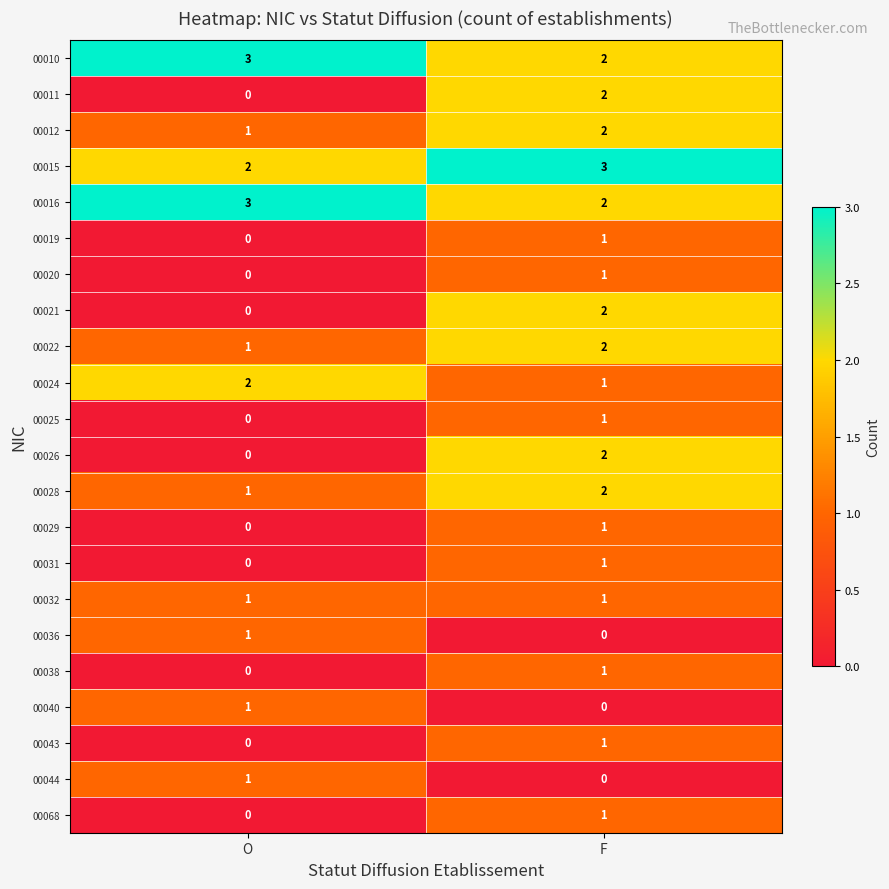

Is it true that 00025 equals 1 at F?

True